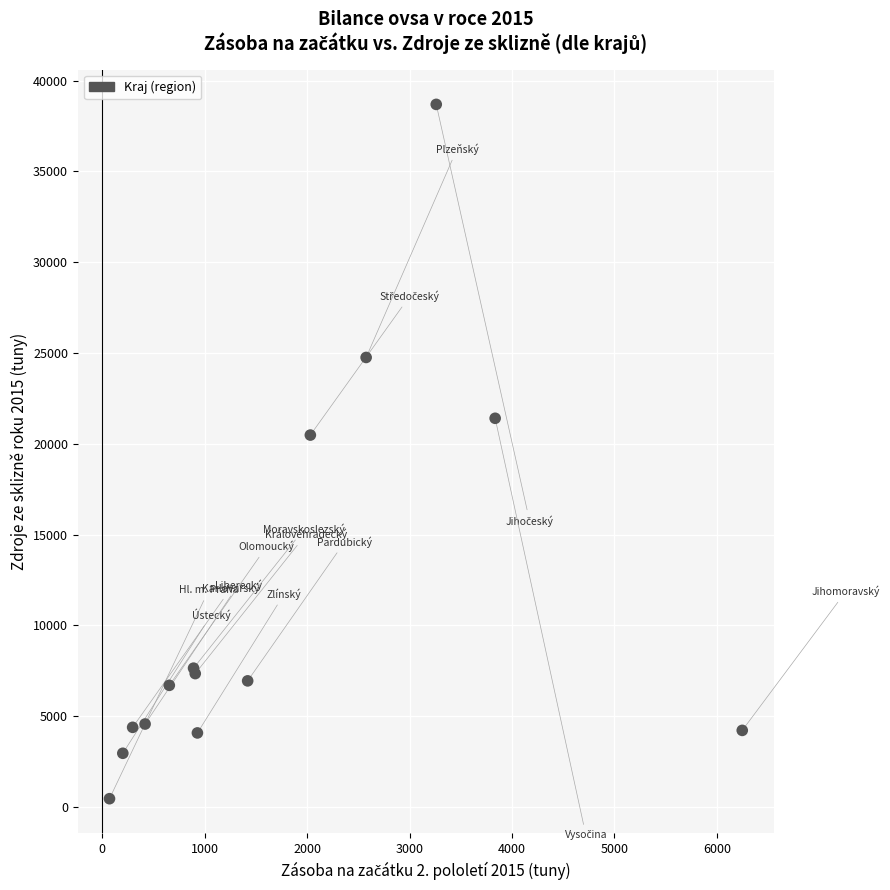

What Y value in the scatter plot is closest to 19570?

20477.5